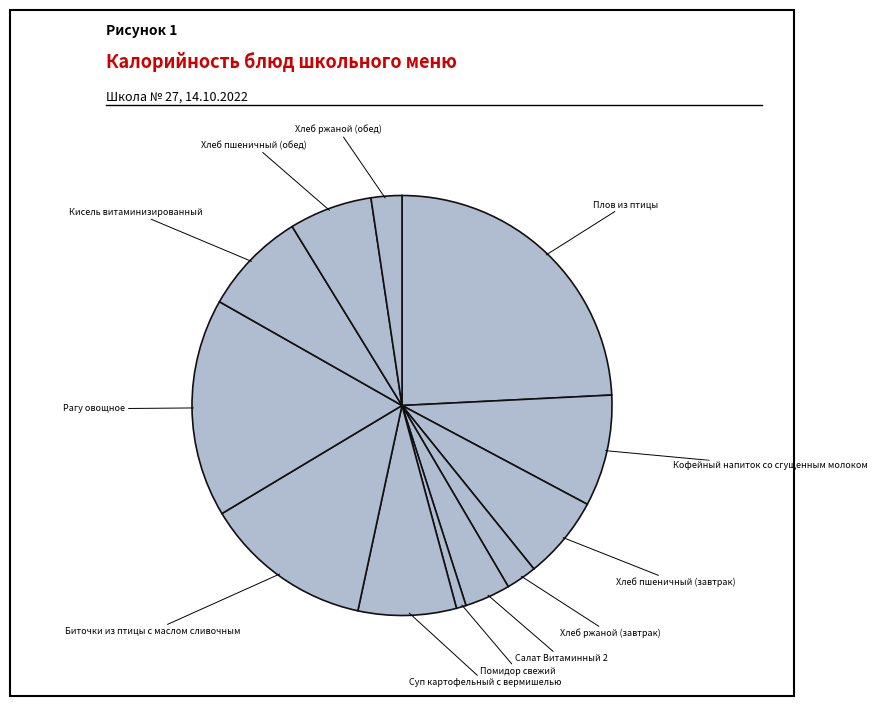

Do Хлеб пшеничный (завтрак) and Кисель витаминизированный together represent more than half of the pie?

No